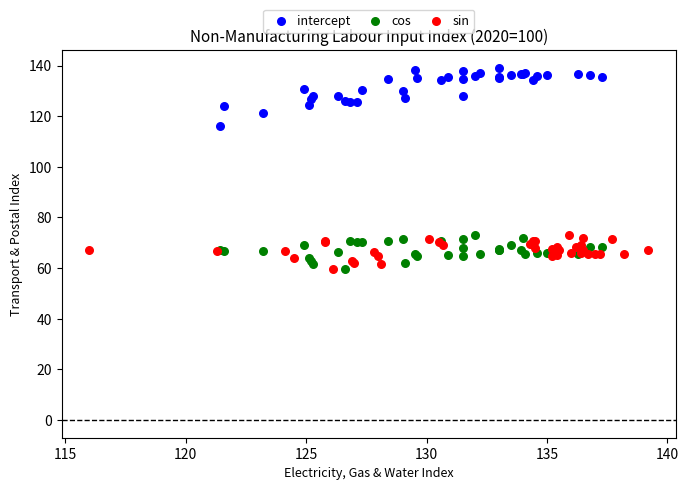

Which series contains the highest Y value?

intercept